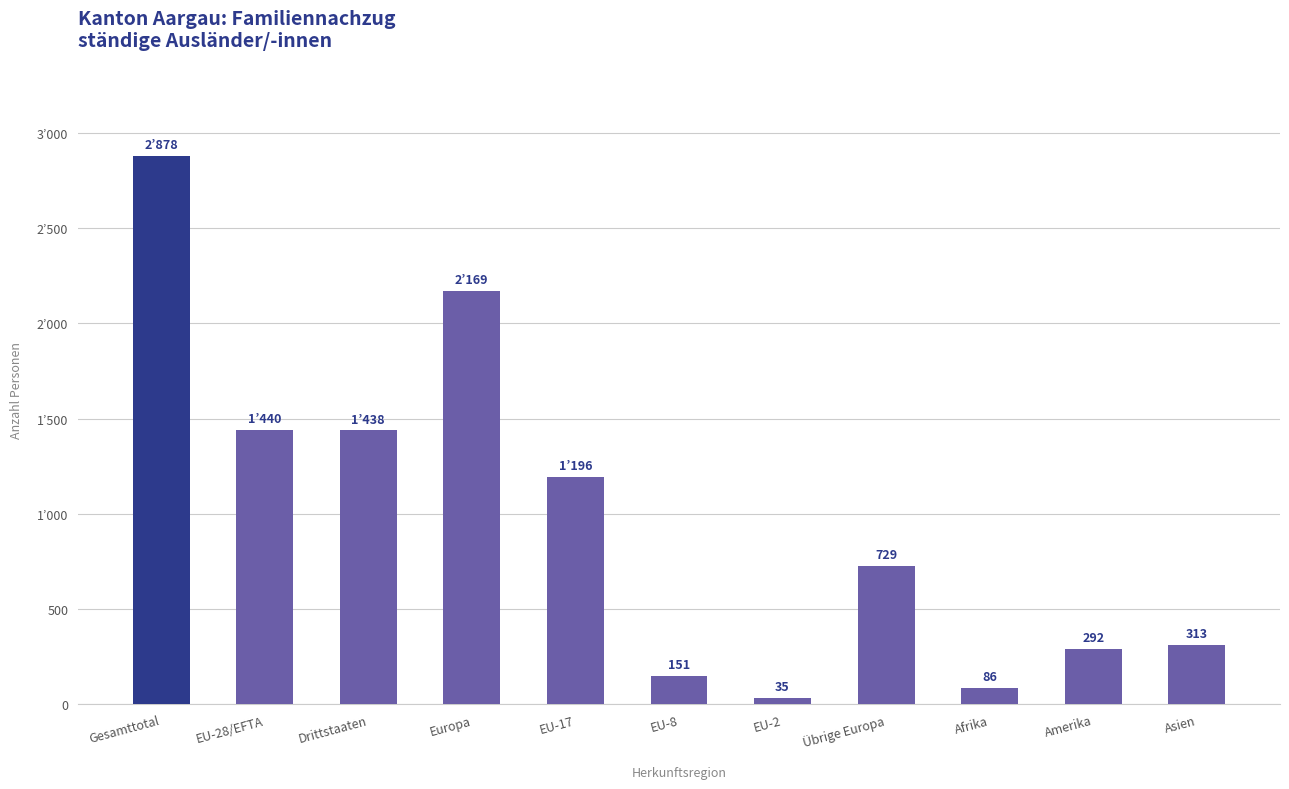

What is the label of the 6th bar from the right?

EU-8